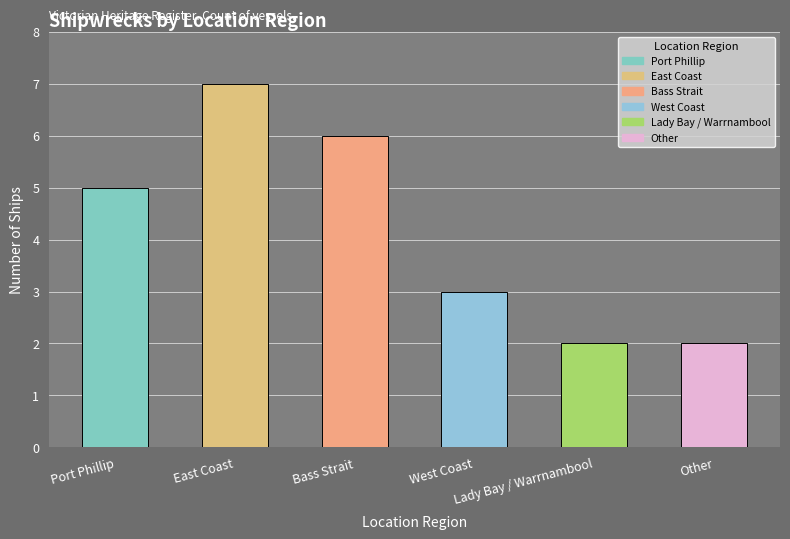

Reading left to right, transcribe all the data shown in this chart.

Port Phillip=5	East Coast=7	Bass Strait=6	West Coast=3	Lady Bay / Warrnambool=2	Other=2